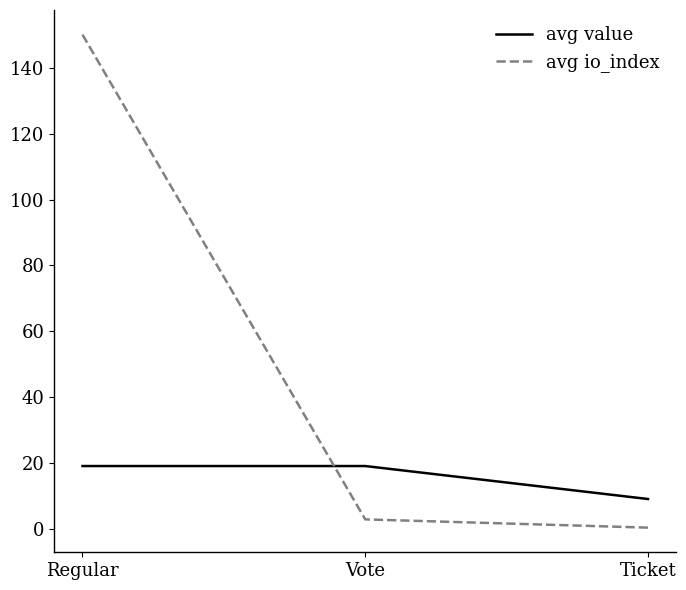

How many values in the avg io_index series are below 3?

1